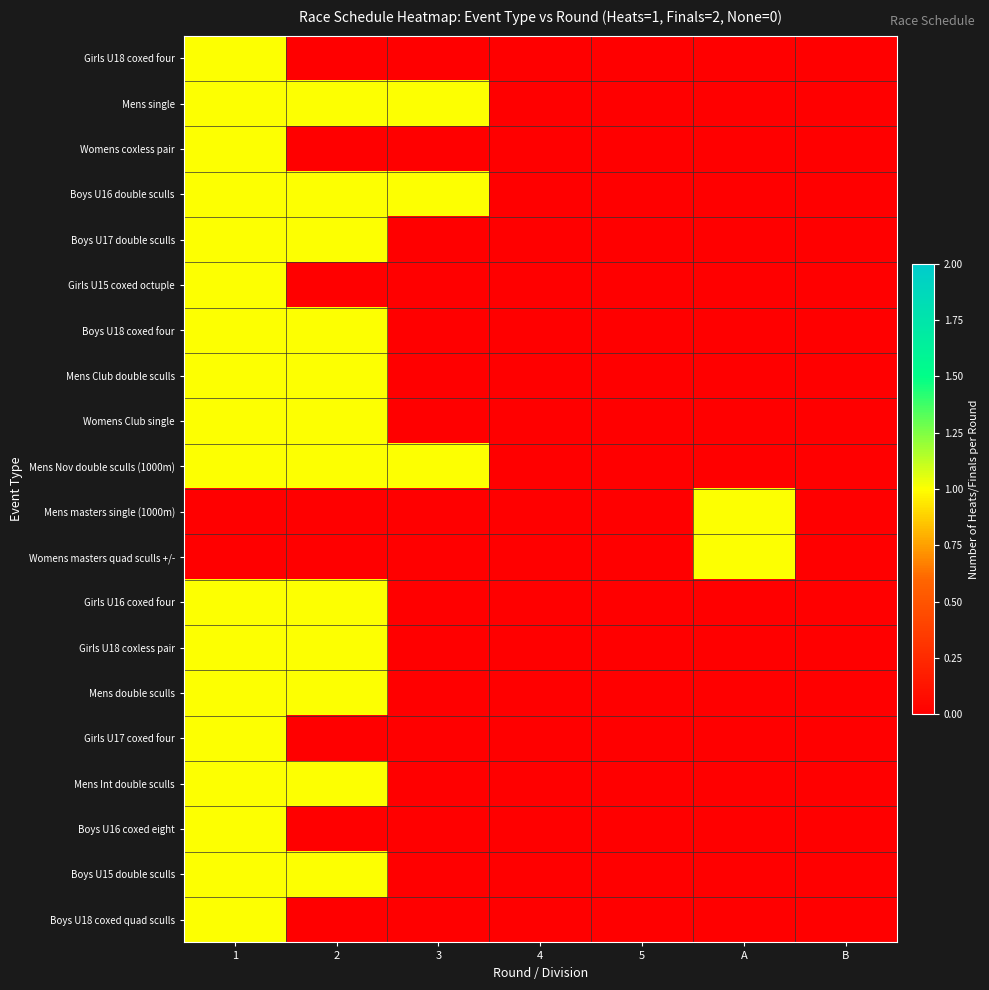

What is the total value across all series at 2?

12